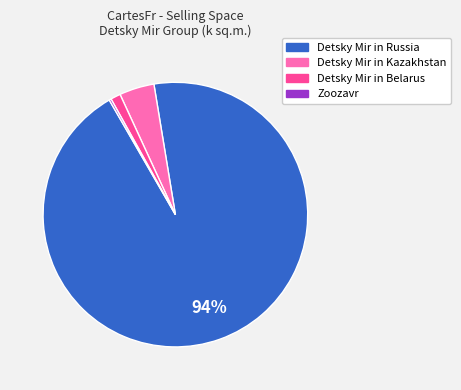

Do Detsky Mir in Belarus and Detsky Mir in Kazakhstan together represent more than half of the pie?

No